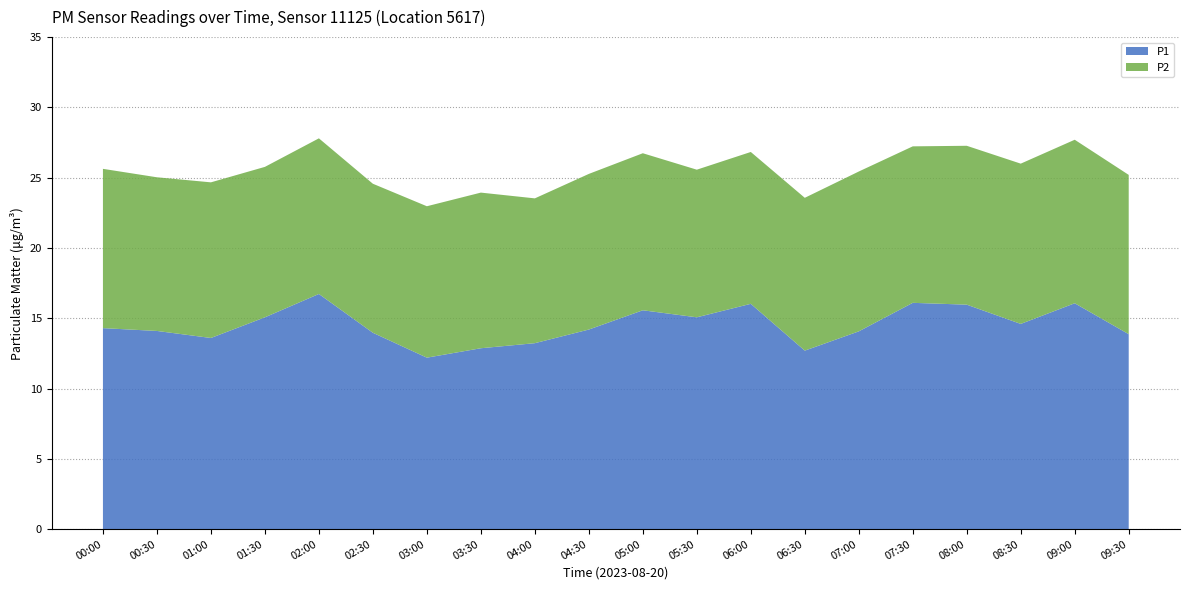

Reading right to left, what are all the values shown in this chart?

P1: 09:30=13.9	09:00=16.1	08:30=14.6	08:00=16.0	07:30=16.1	07:00=14.1	06:30=12.7	06:00=16.0	05:30=15.1	05:00=15.6	04:30=14.2	04:00=13.2	03:30=12.9	03:00=12.2	02:30=14.0	02:00=16.7	01:30=15.1	01:00=13.6	00:30=14.1	00:00=14.3
P2: 09:30=11.3	09:00=11.6	08:30=11.4	08:00=11.3	07:30=11.1	07:00=11.4	06:30=10.9	06:00=10.8	05:30=10.5	05:00=11.2	04:30=11.1	04:00=10.3	03:30=11.1	03:00=10.8	02:30=10.6	02:00=11.1	01:30=10.7	01:00=11.1	00:30=10.9	00:00=11.3